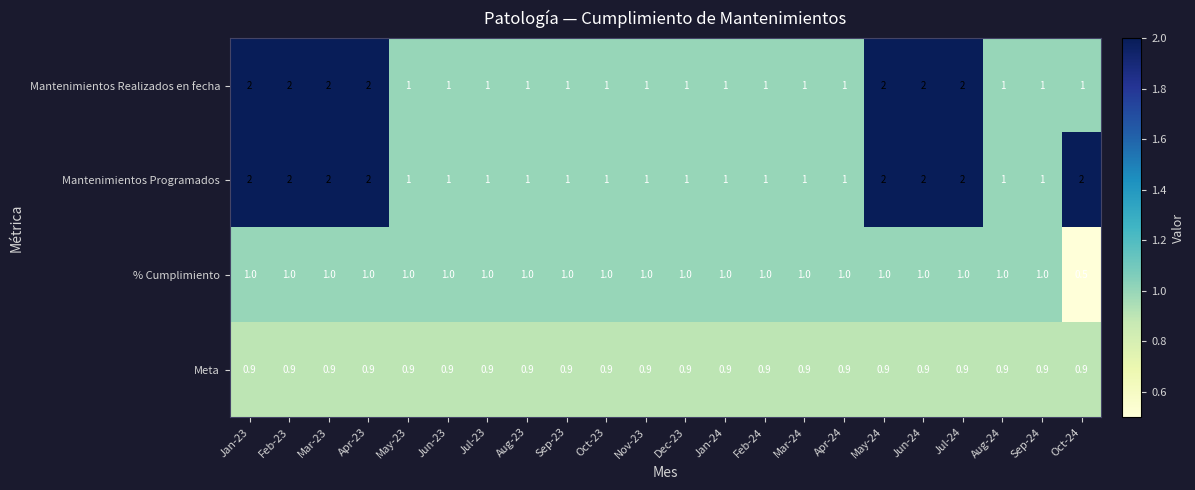

Is the value of Meta at Jul-23 greater than the value of Mantenimientos Realizados en fecha at May-23?

No